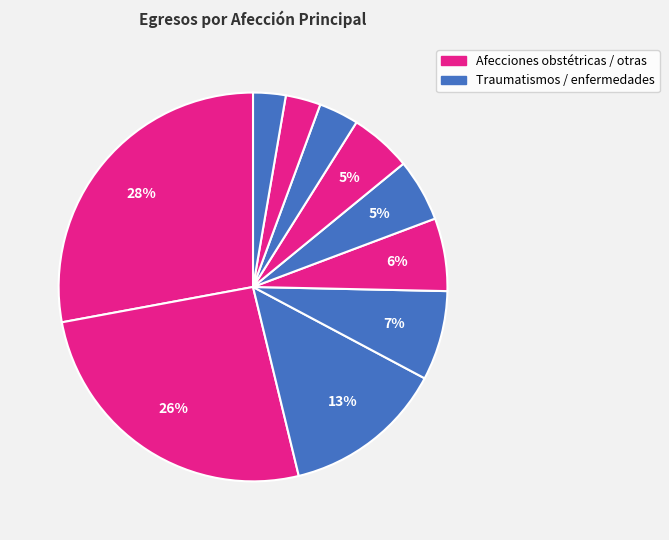

How many slices are in this pie chart?

10